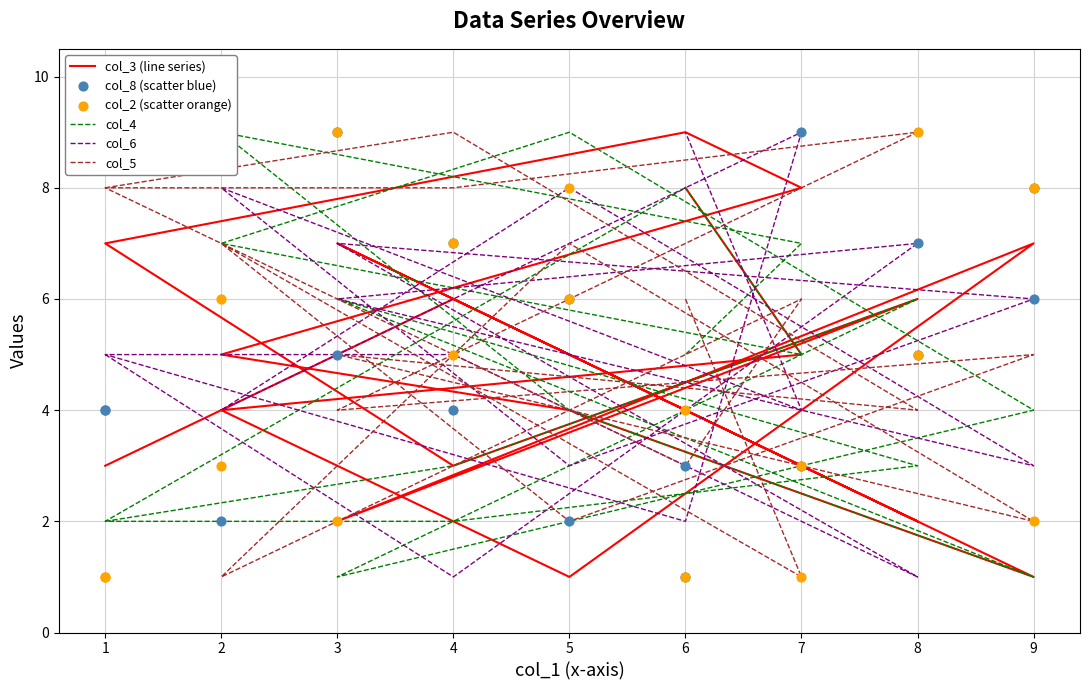

Which series reaches the maximum Y coordinate?

col_3 (line series)